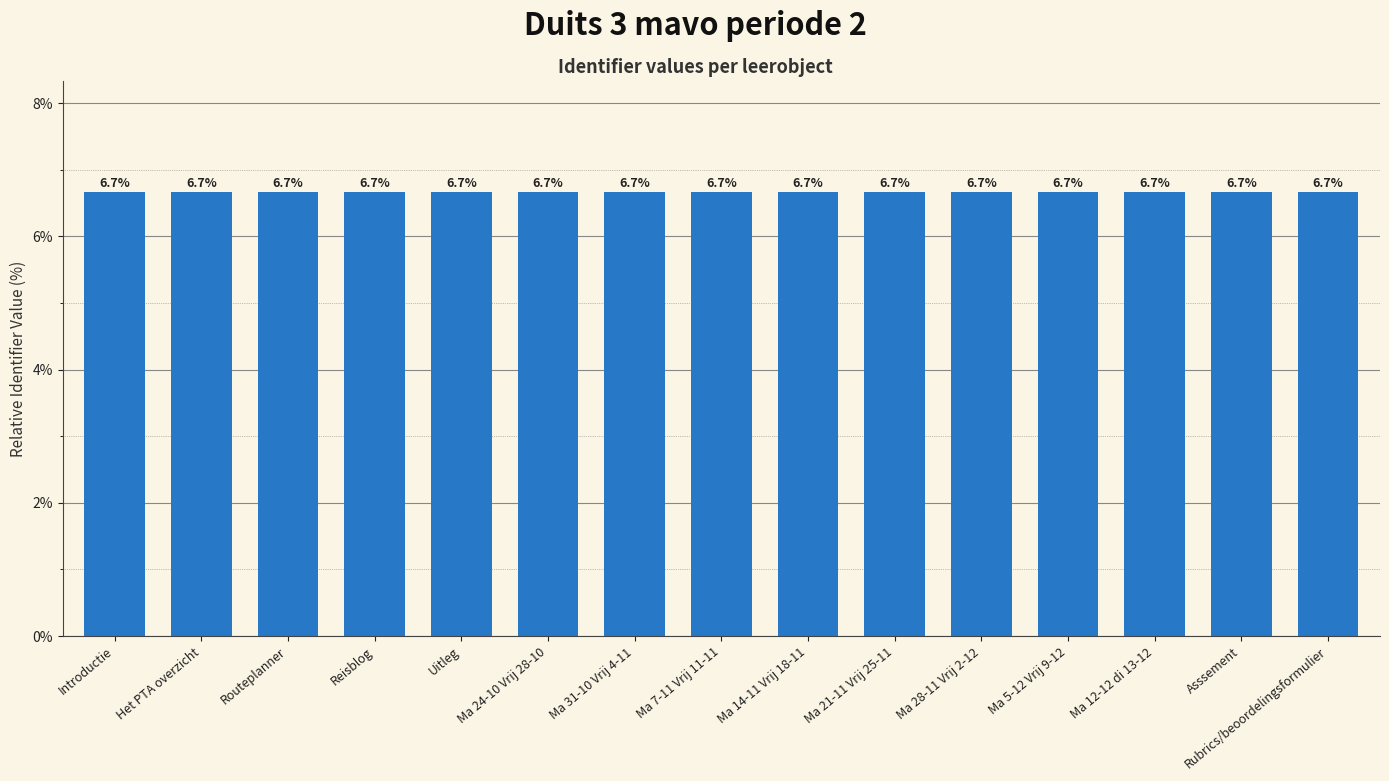

Read the value at Ma 14-11 Vrij 18-11.

6.7